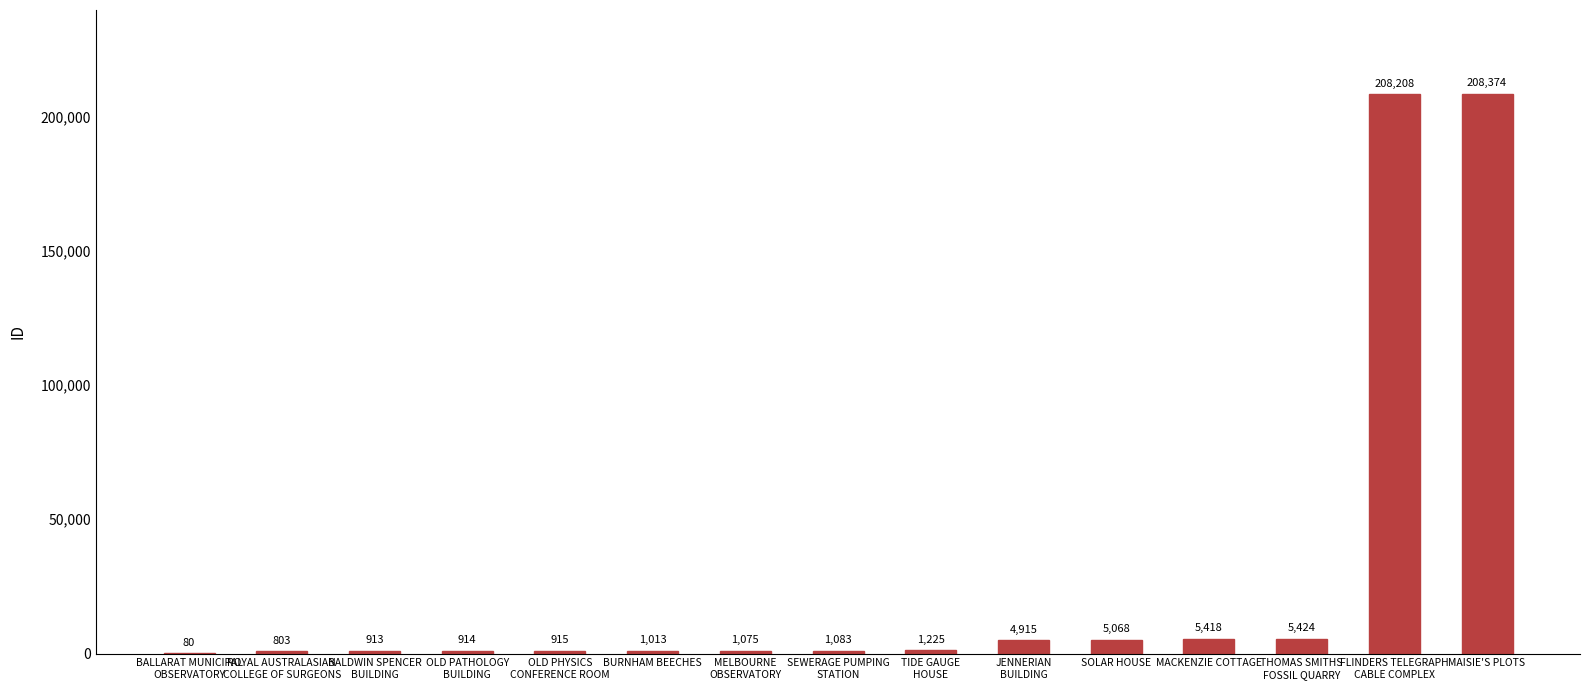

Reading left to right, list all the values displayed in this chart.

BALLARAT MUNICIPAL
OBSERVATORY=80	ROYAL AUSTRALASIAN
COLLEGE OF SURGEONS=803	BALDWIN SPENCER
BUILDING=913	OLD PATHOLOGY
BUILDING=914	OLD PHYSICS
CONFERENCE ROOM=915	BURNHAM BEECHES=1013	MELBOURNE
OBSERVATORY=1075	SEWERAGE PUMPING
STATION=1083	TIDE GAUGE
HOUSE=1225	JENNERIAN
BUILDING=4915	SOLAR HOUSE=5068	MACKENZIE COTTAGE=5418	THOMAS SMITHS
FOSSIL QUARRY=5424	FLINDERS TELEGRAPH
CABLE COMPLEX=208208	MAISIE'S PLOTS=208374